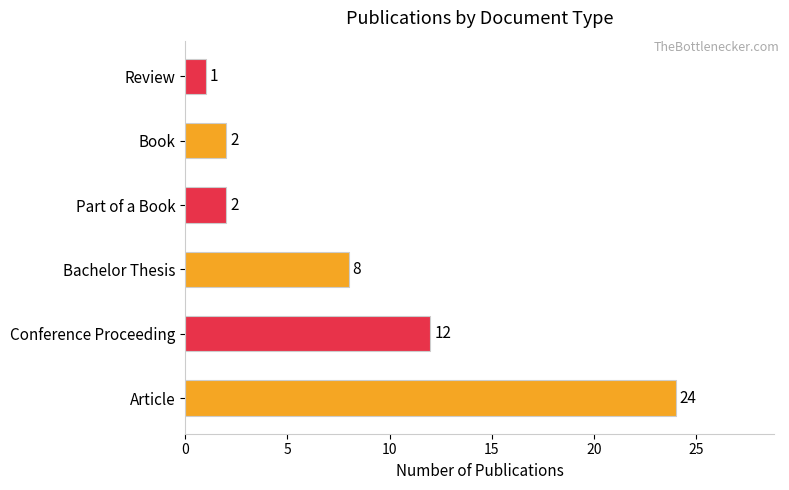

The value at Part of a Book is 1. True or false?

False